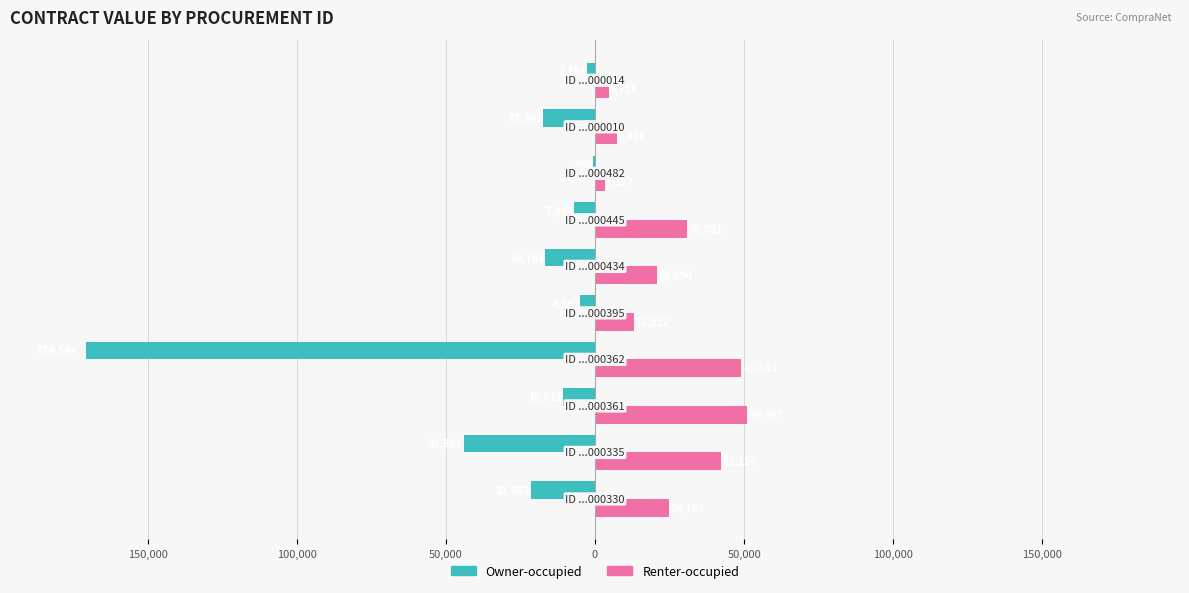

What are all the series names shown in the legend?

Owner-occupied, Renter-occupied